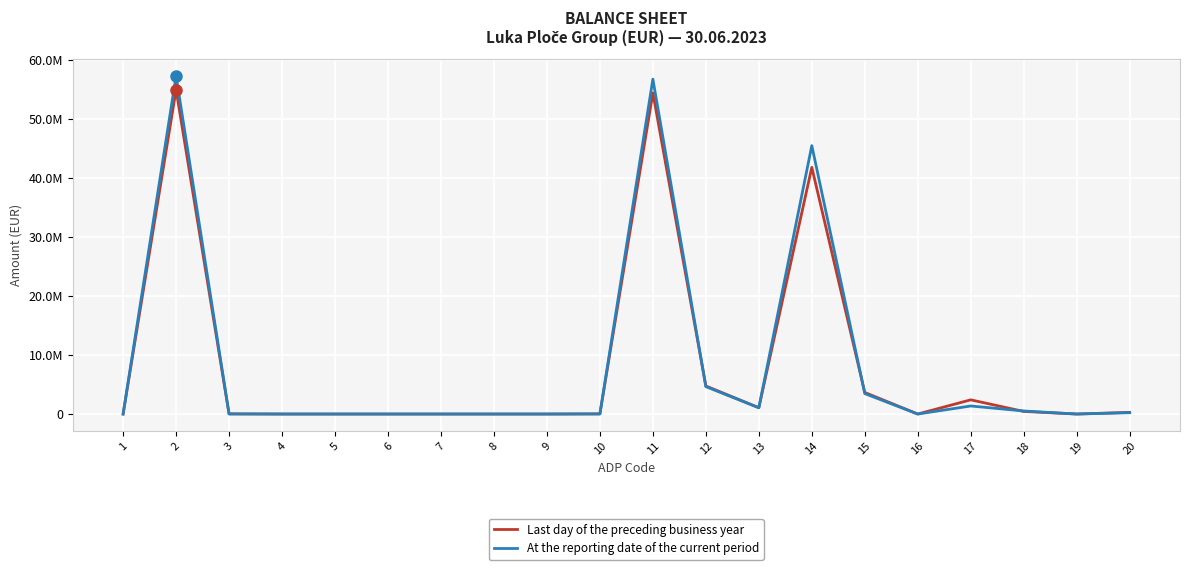

How many intersections are there between Last day of the preceding business year and At the reporting date of the current period?

6